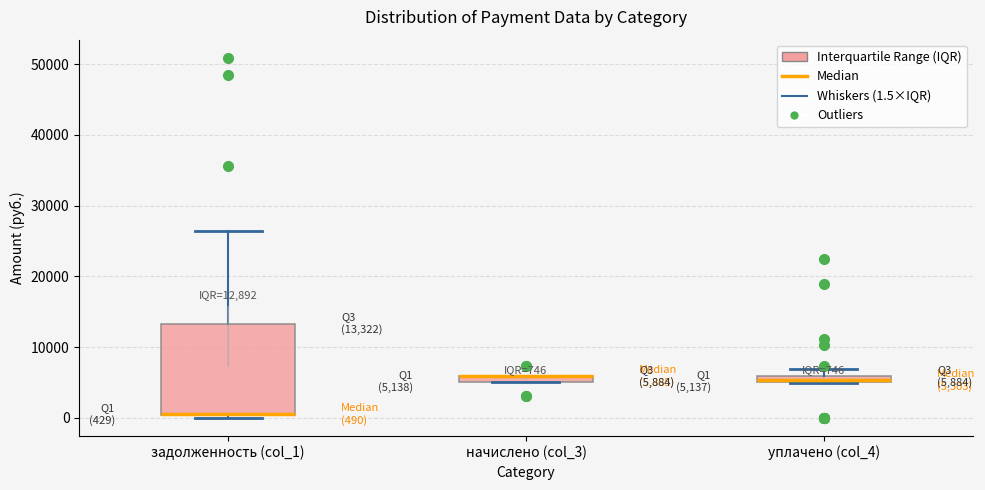

Comparing the boxes themselves (not the whiskers), which one is the tallest?

задолженность (col_1)